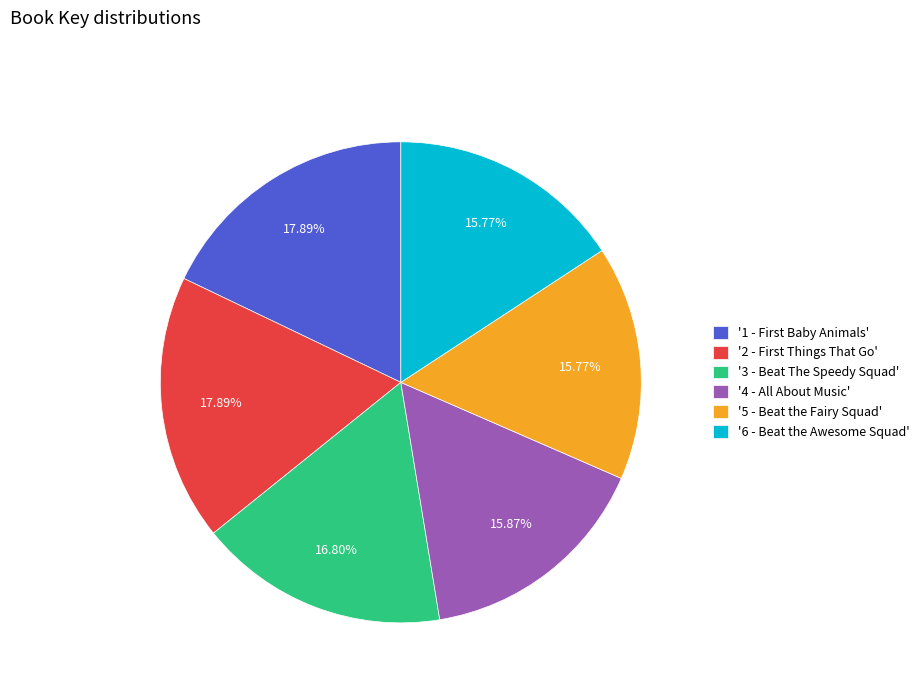

Between '6 - Beat the Awesome Squad' and '3 - Beat The Speedy Squad', which is larger?

'3 - Beat The Speedy Squad'